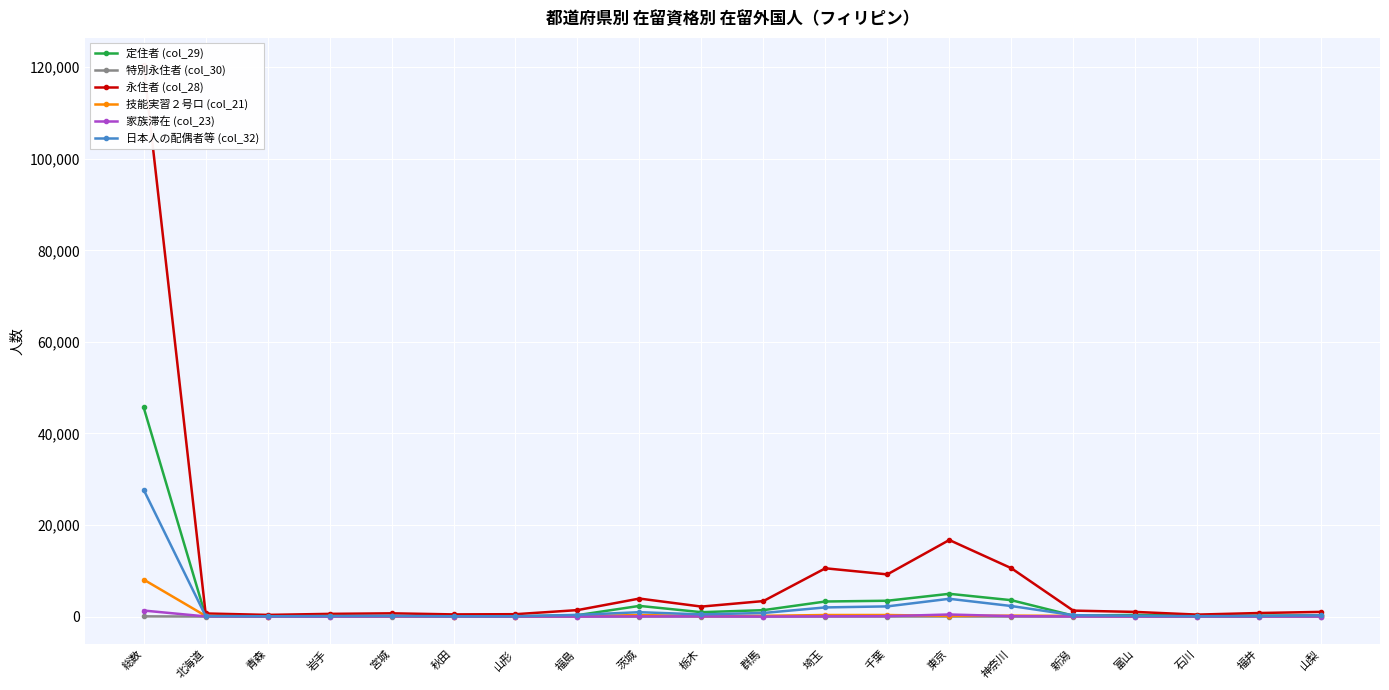

What is the label of the 19th point from the right?

北海道